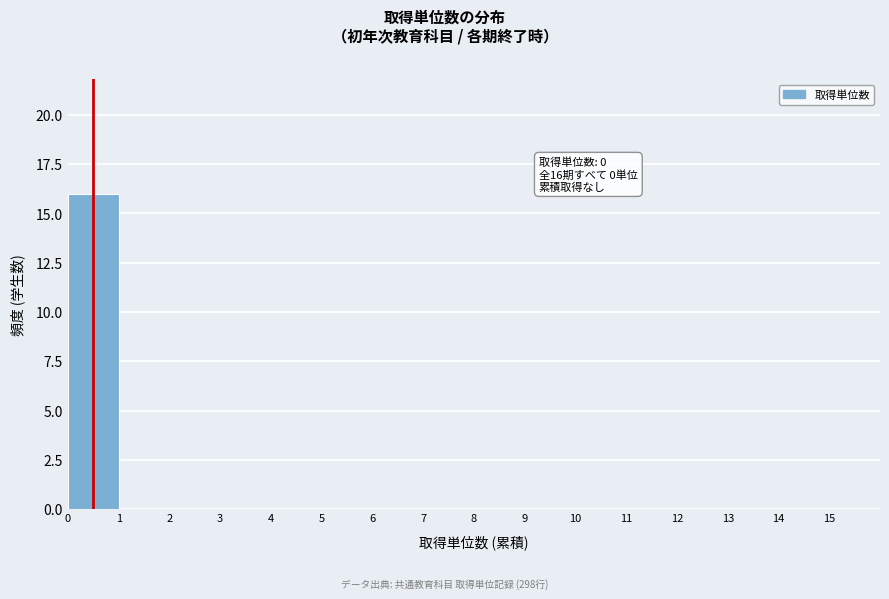

Which range on the x-axis has the tallest bar?

0 to 1